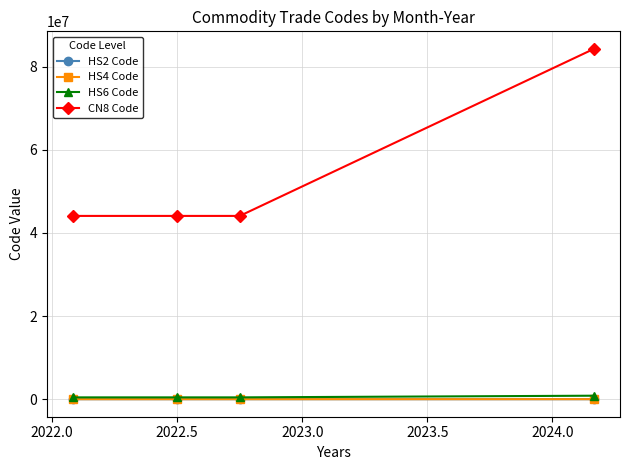

True or false: CN8 Code and HS6 Code cross at least once.

False